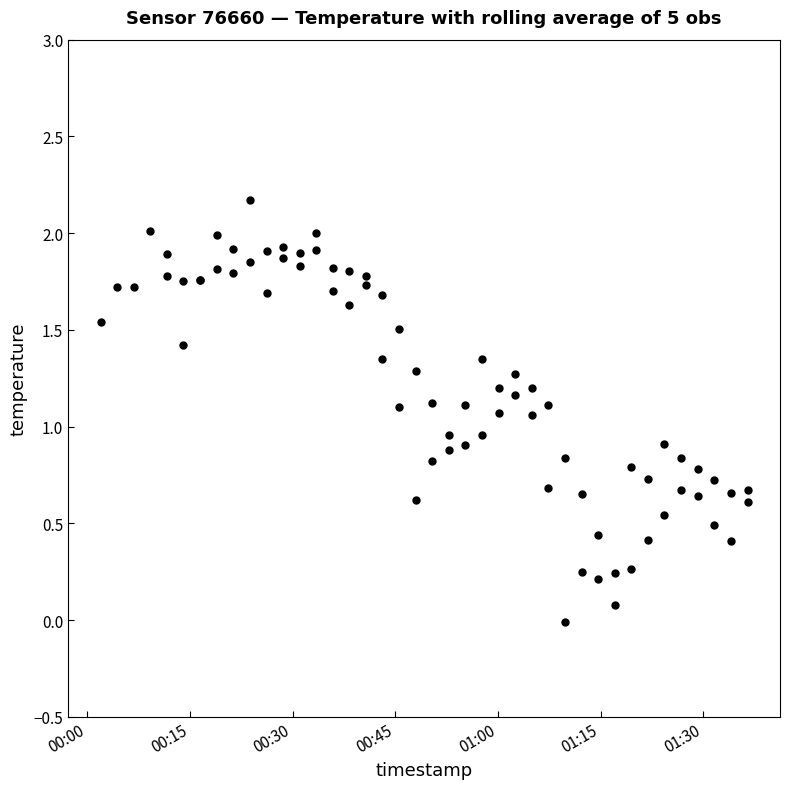

Is this an area chart (filled region under the line)?

No